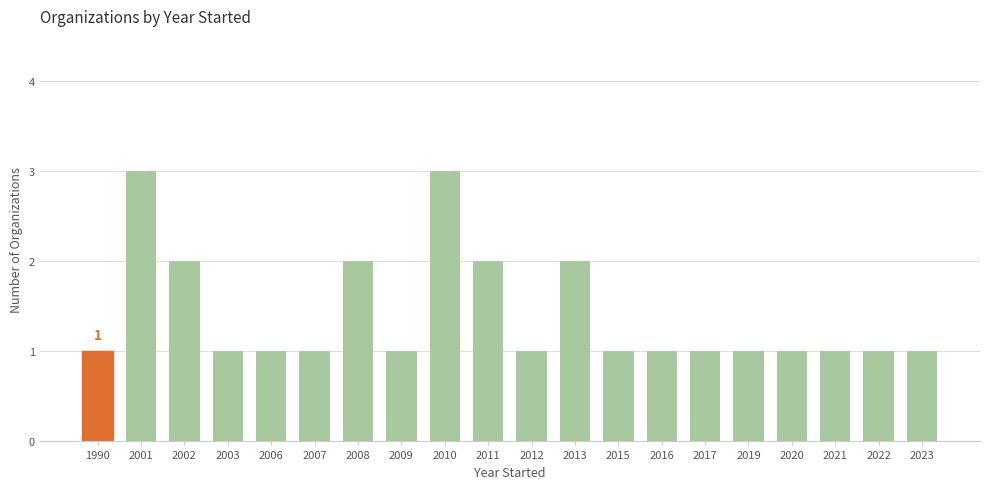

What is the minimum value shown in the chart?

1